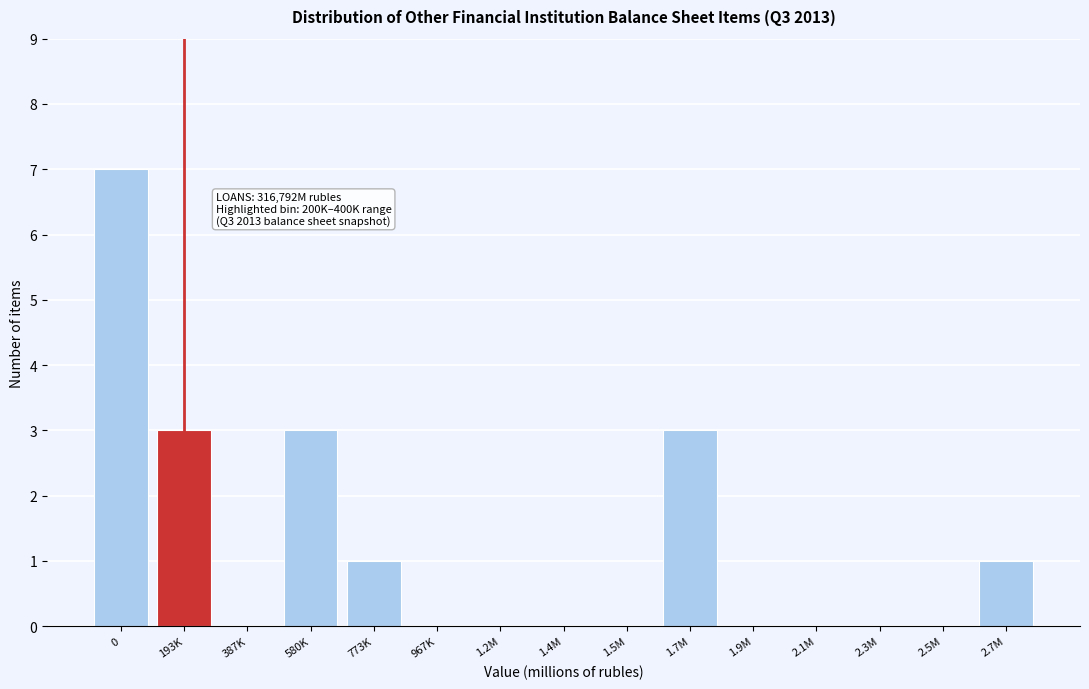

Reading right to left, transcribe all the data shown in this chart.

2.7M=1	2.5M=0	2.3M=0	2.1M=0	1.9M=0	1.7M=3	1.5M=0	1.4M=0	1.2M=0	967K=0	773K=1	580K=3	387K=0	193K=3	0=7